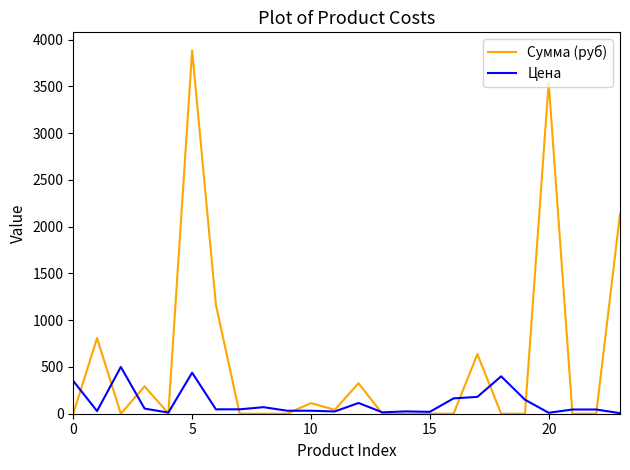

Which series has the largest total across all categories?

Сумма (руб)